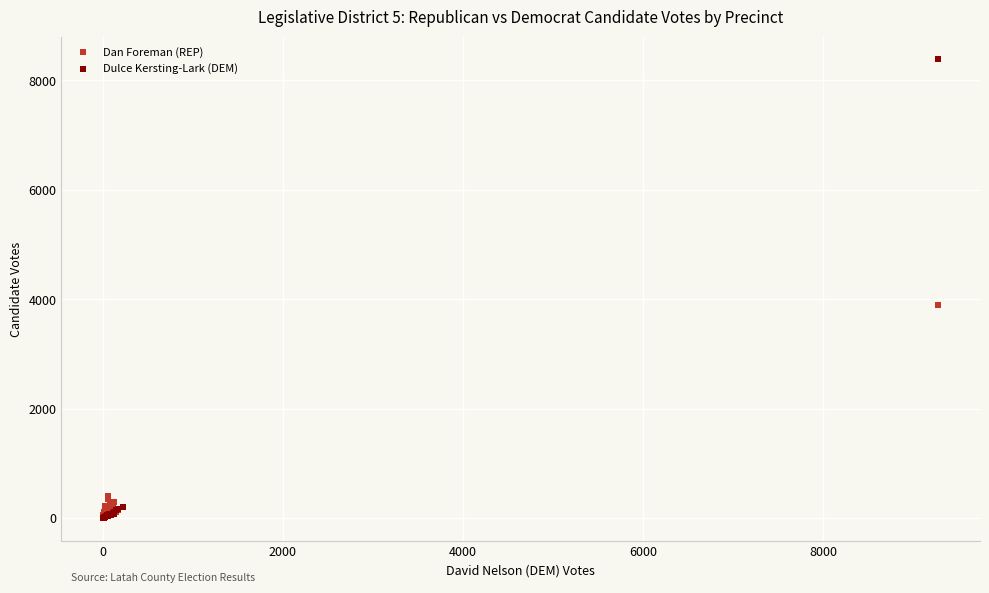

Across all series, what Y value is closest to 4194?

3896